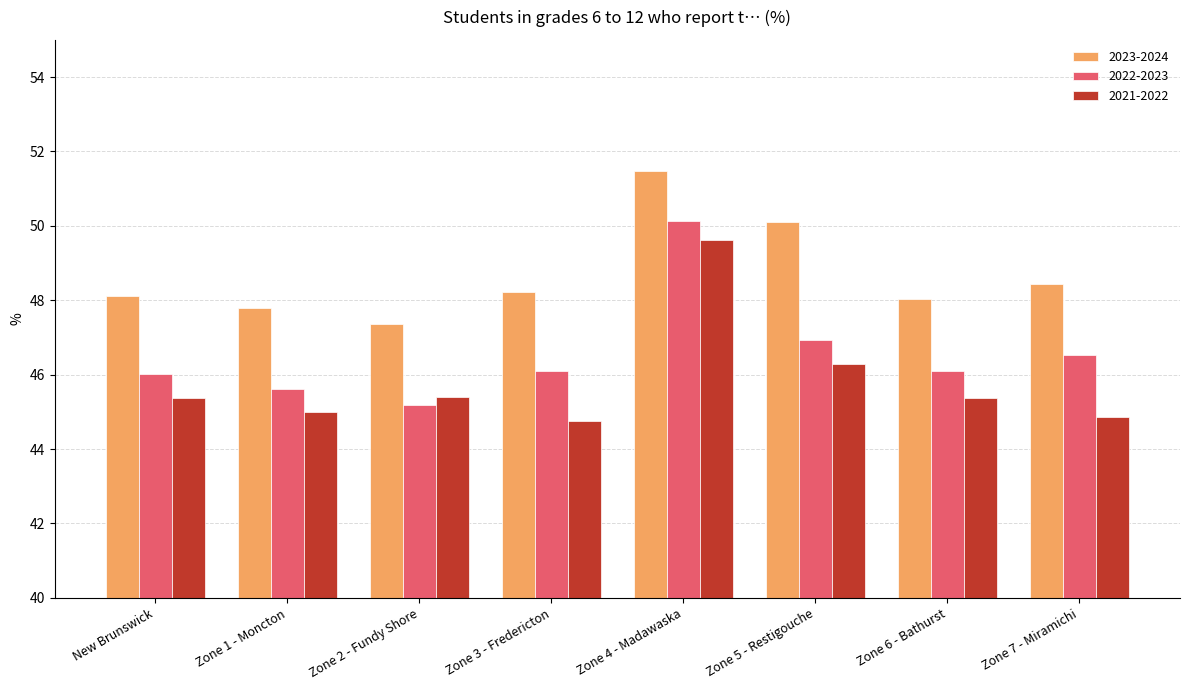

Is it true that 2022-2023 equals 46.9 at Zone 5 - Restigouche?

True